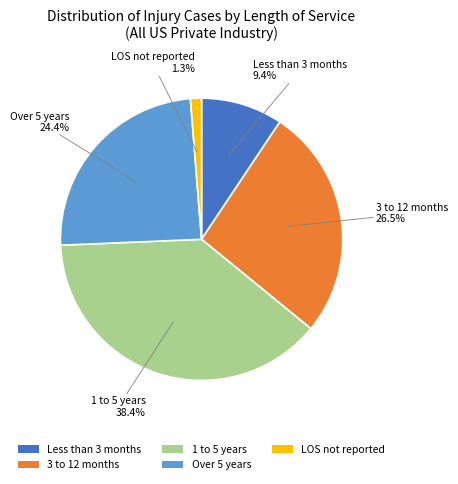

How many segments does this pie chart have?

5